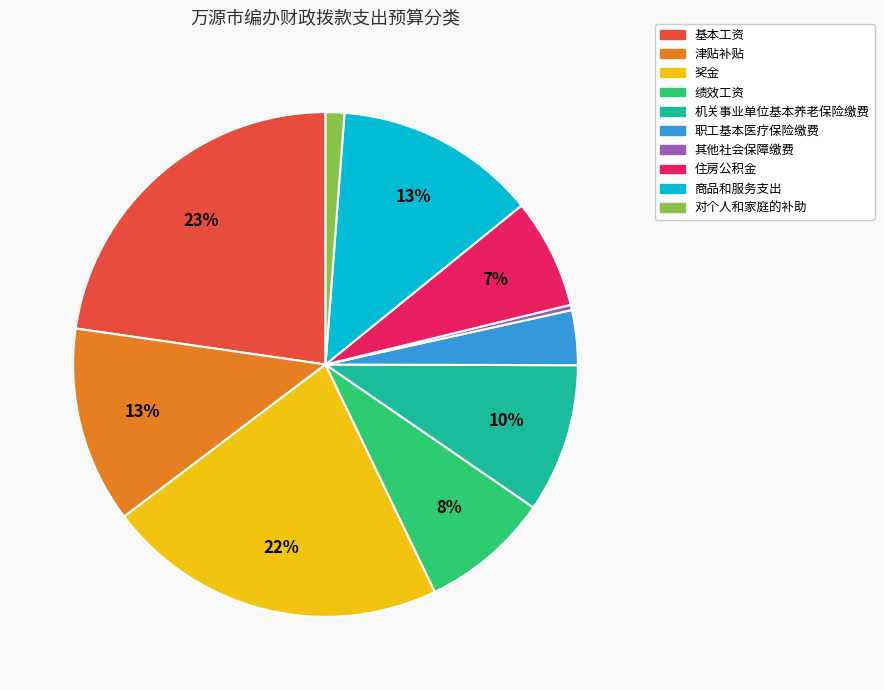

Which has a higher value, 商品和服务支出 or 绩效工资?

商品和服务支出